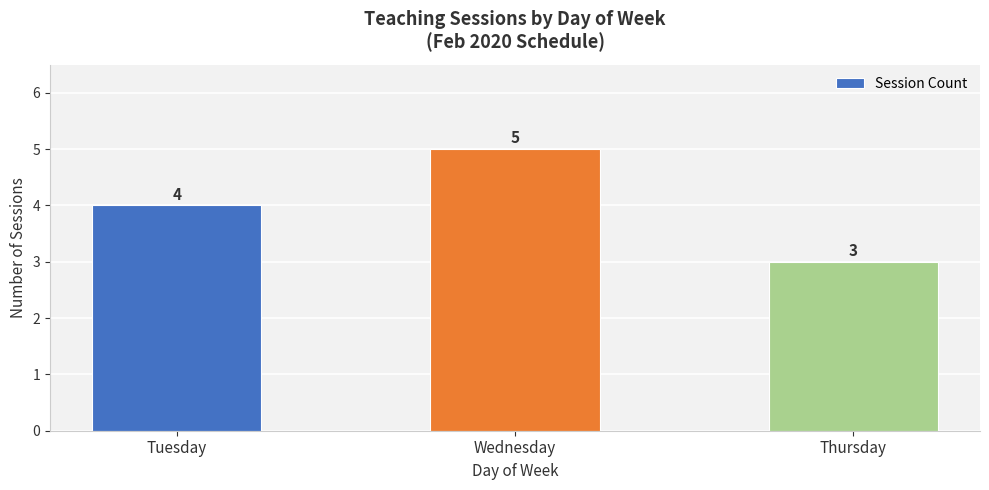

Are the bars horizontal?

No